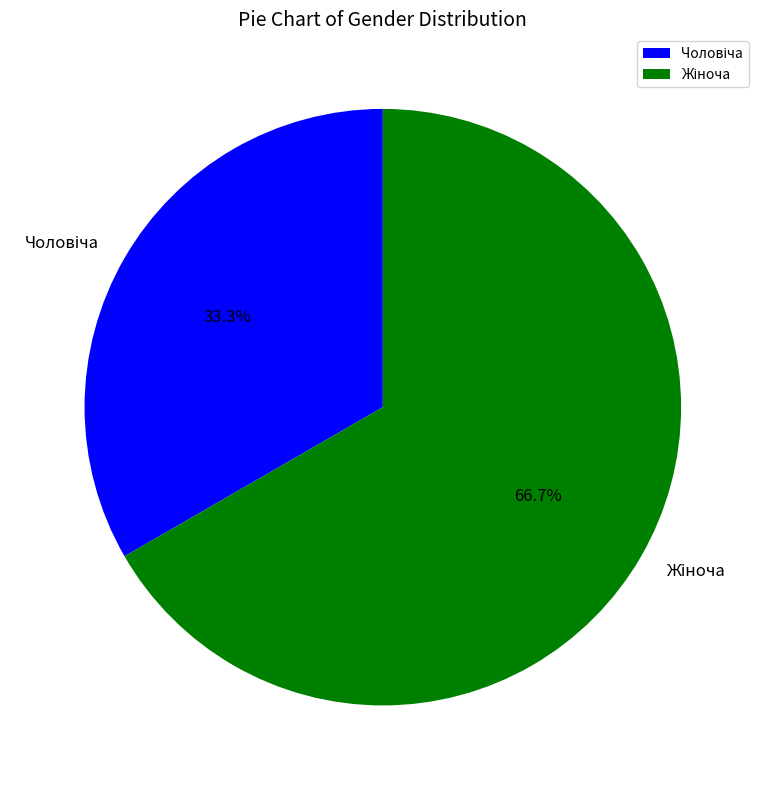

How many slices are in this pie chart?

2